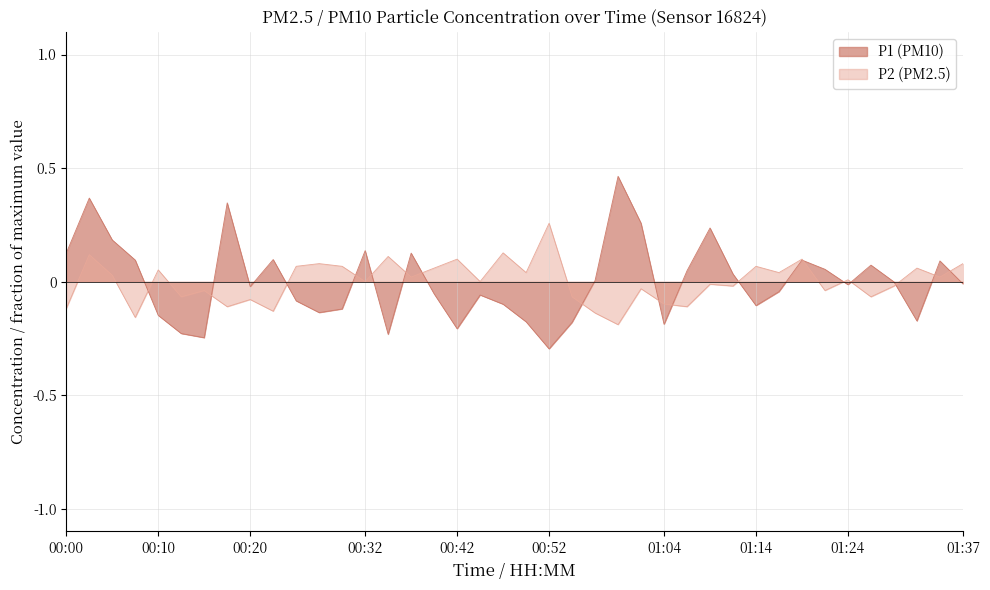

The P1 series shows 0.1 at 00:00. True or false?

True